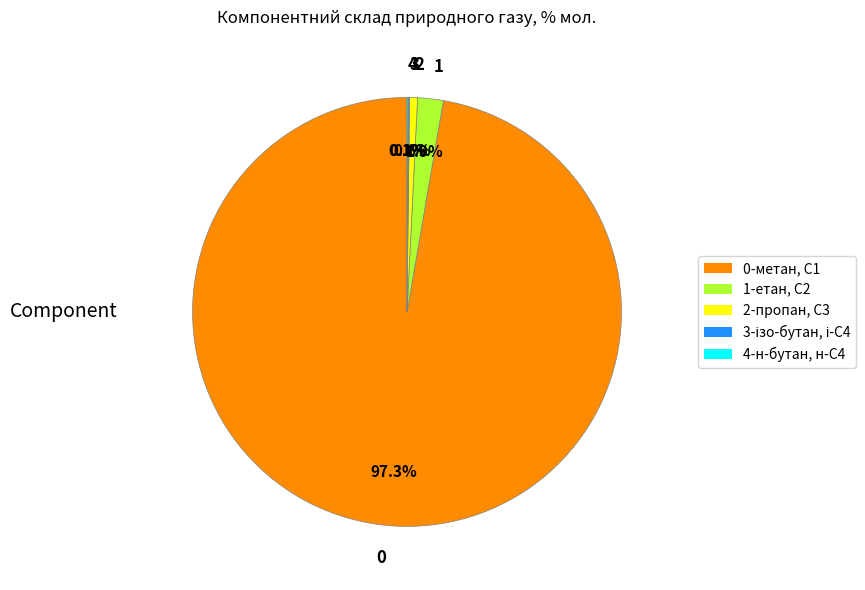

Which category accounts for the majority?

0